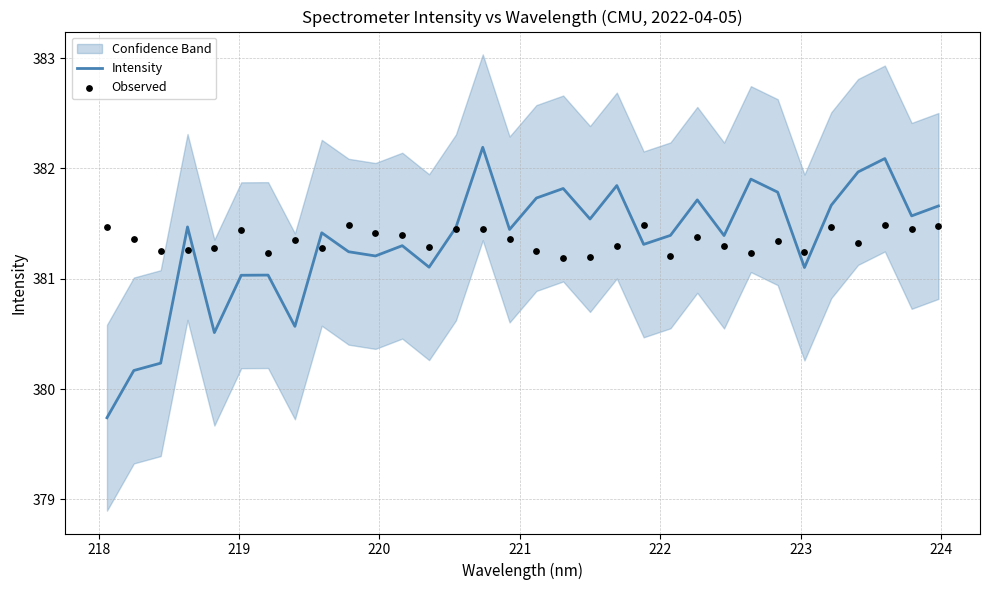

Is the value of Intensity at 218 greater than the value of Observed at 25?

No